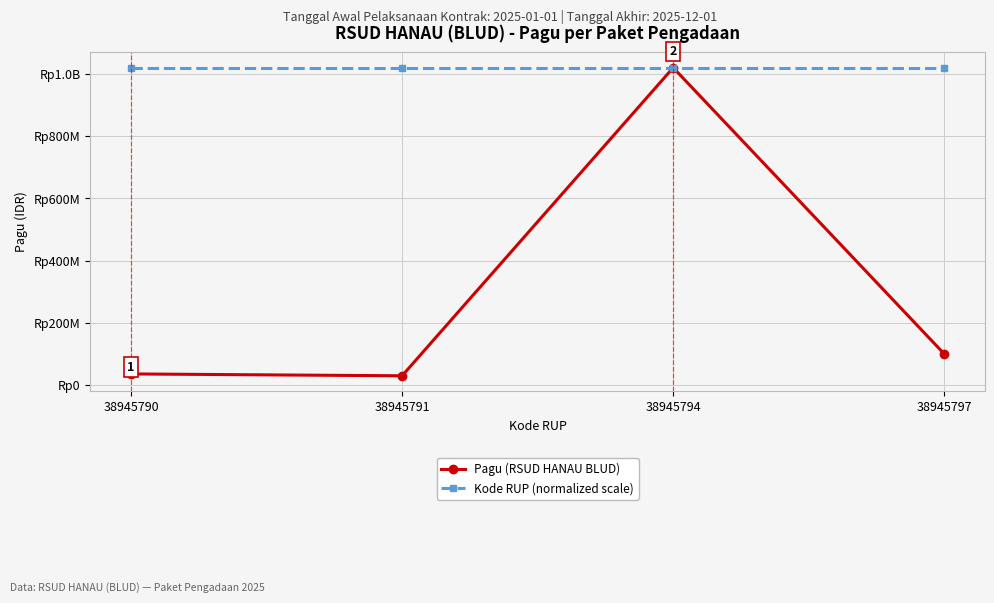

What are all the series names shown in the legend?

Pagu (RSUD HANAU BLUD), Kode RUP (normalized scale)